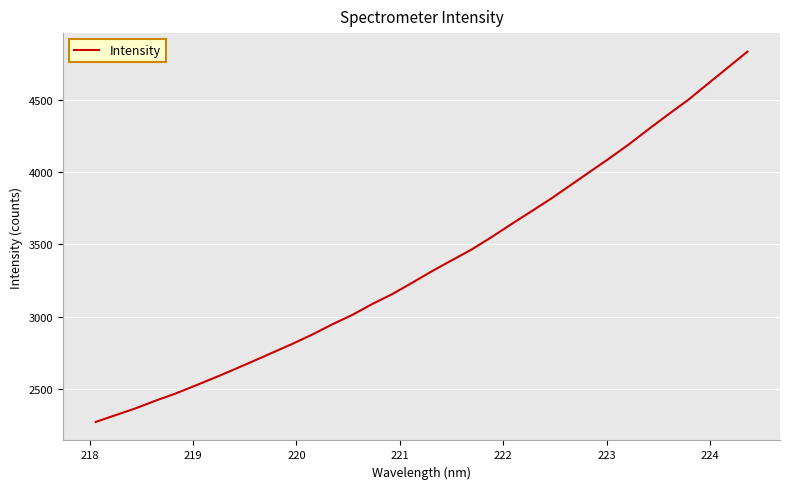

What is the greatest value displayed?

4833.5